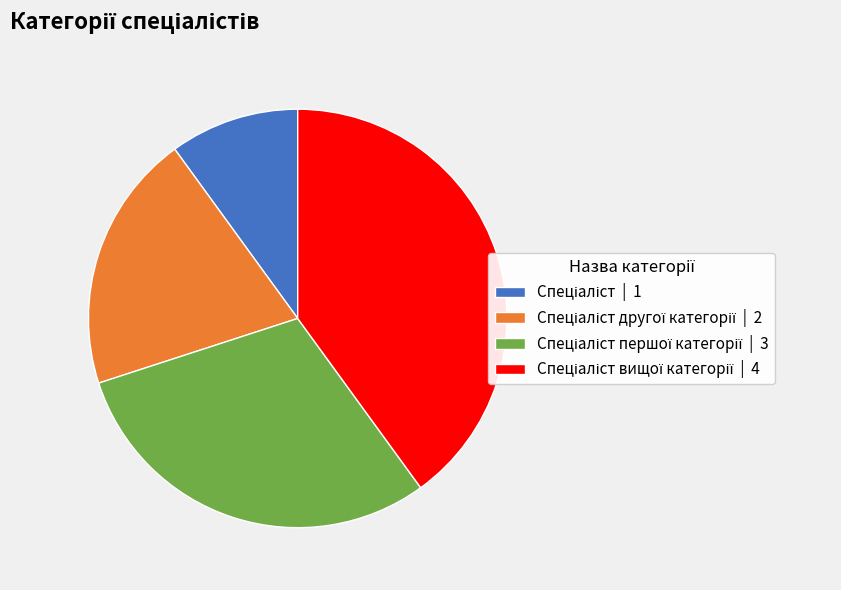

Is there a majority slice in this chart?

No